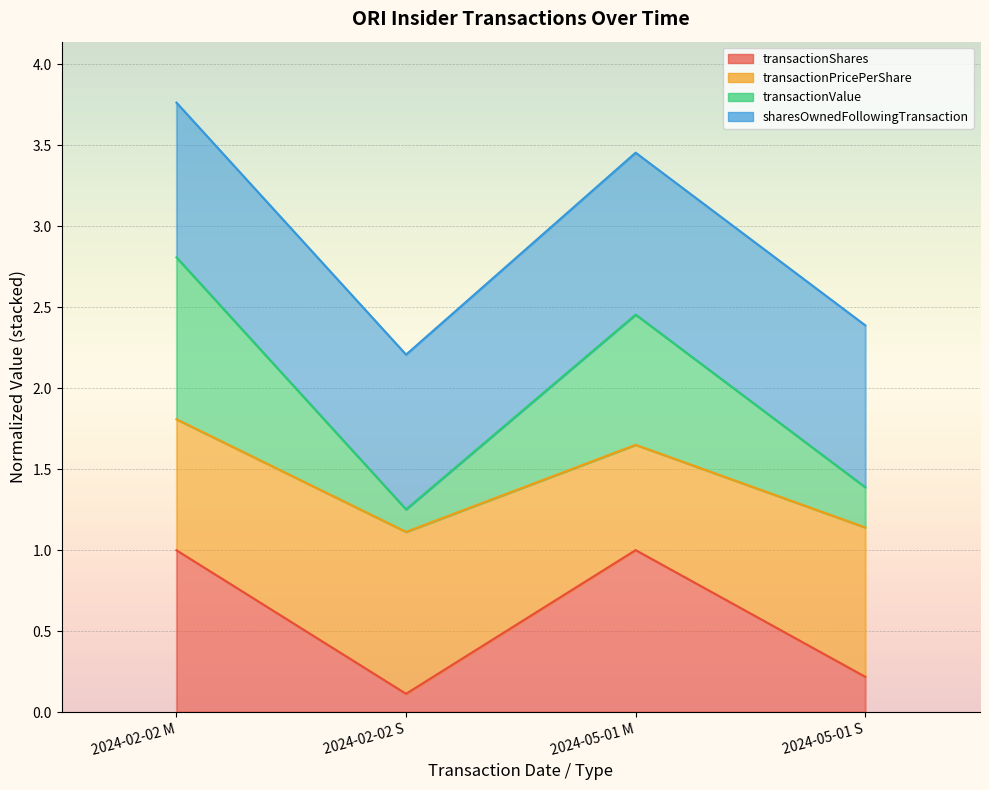

What position from the right is 2024-05-01 M?

2